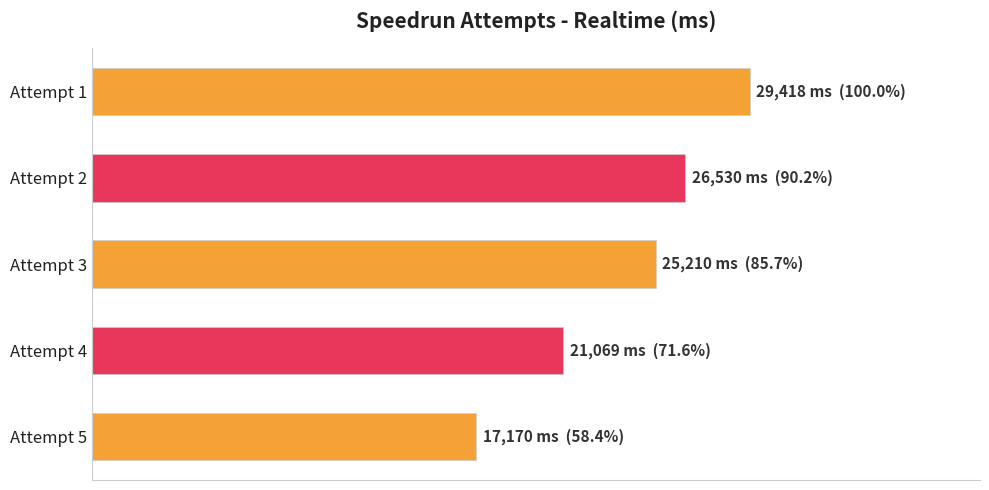

Rank the categories by value from highest to lowest.

Attempt 1, Attempt 2, Attempt 3, Attempt 4, Attempt 5